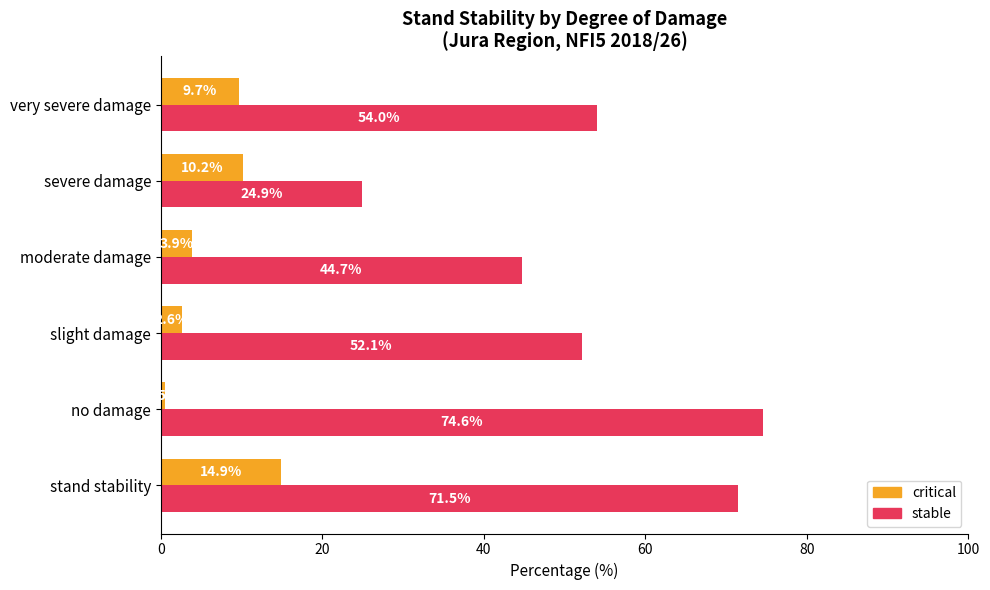

Which series has the widest spread of values?

stable